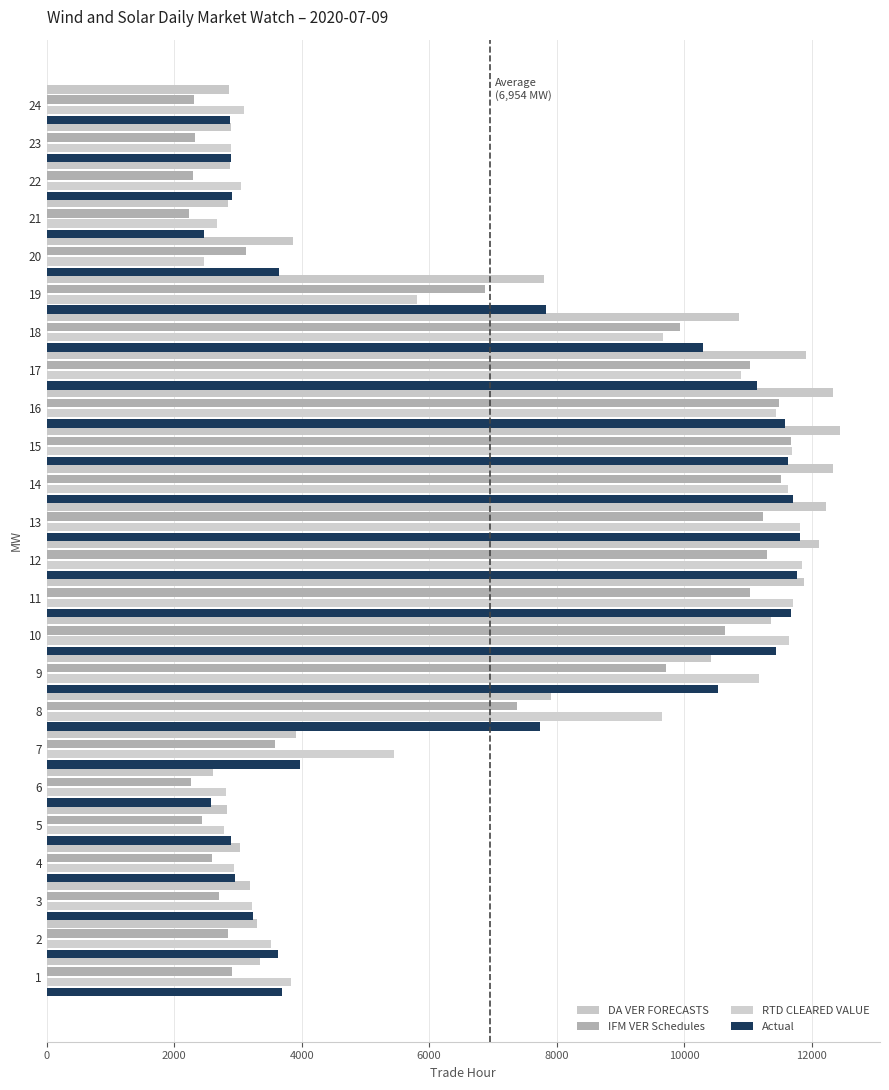

How many data points in IFM VER Schedules are above 6879?

12